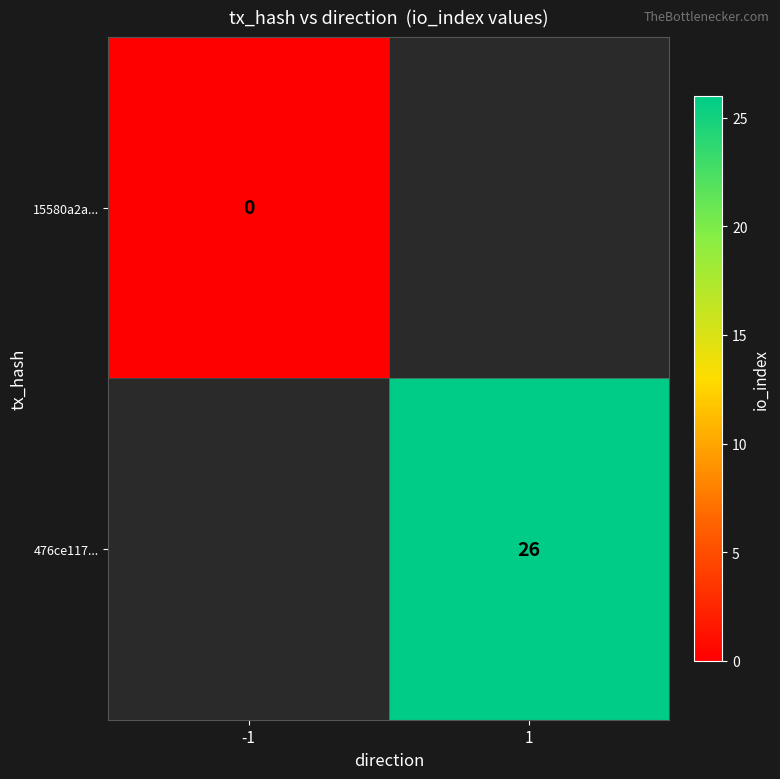

True or false: 476ce117... has a value of 26 at 1.

True